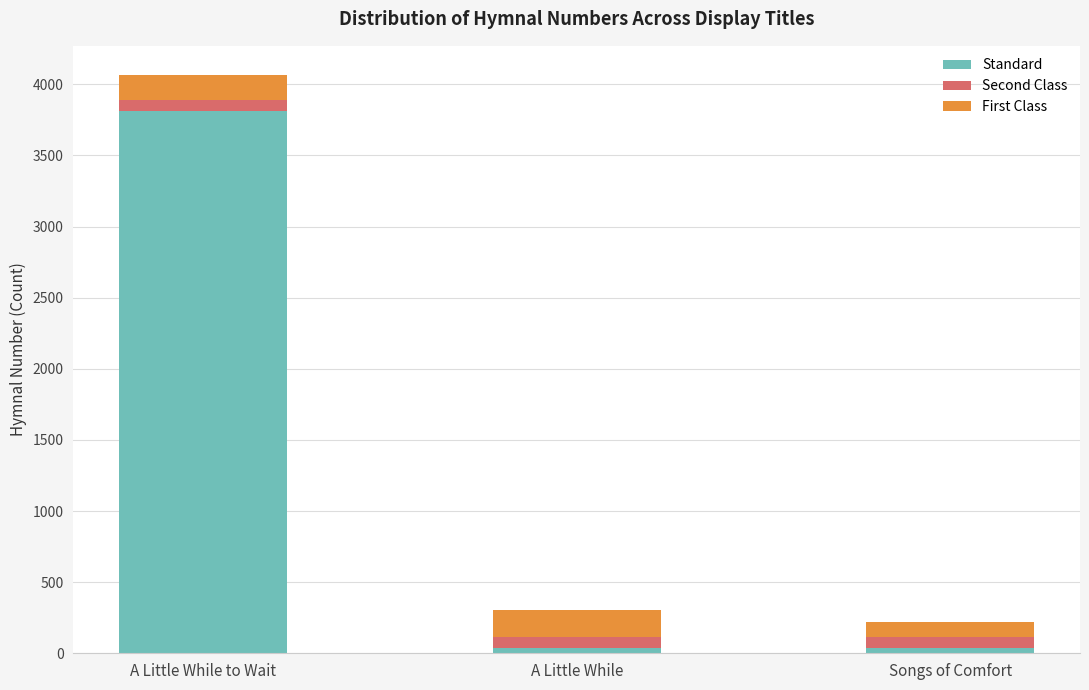

Are the bars horizontal?

No